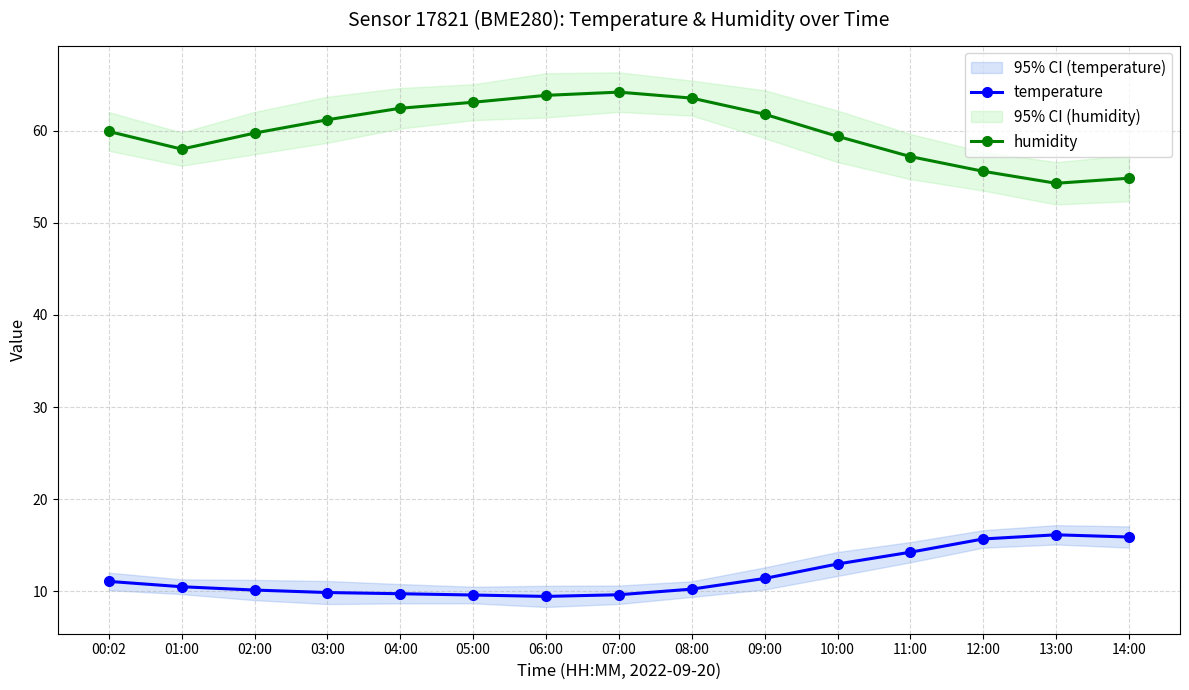

What is the difference between the second highest and second lowest values in the humidity series?

9.0